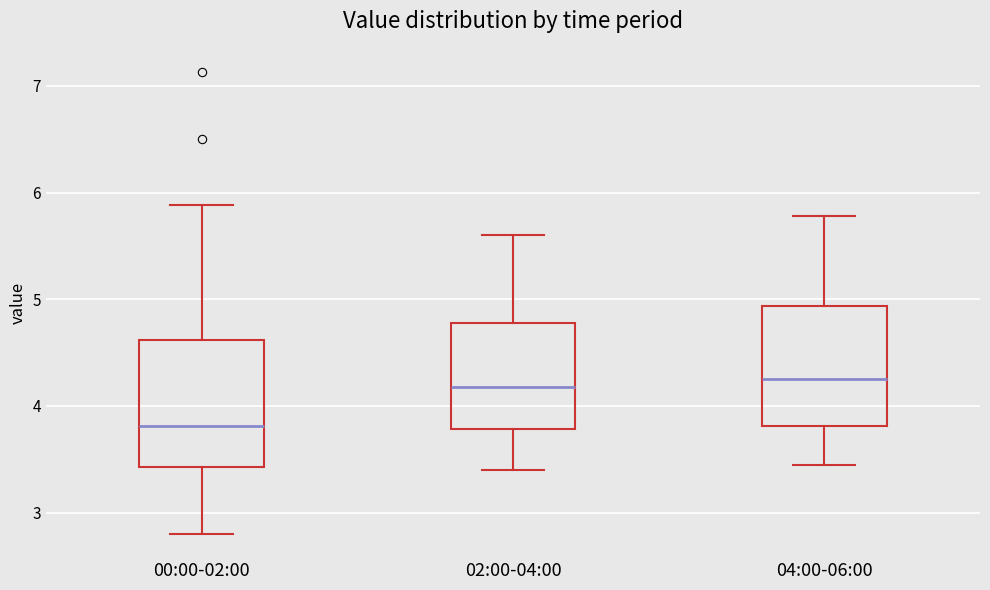

Where does the lower whisker of the box for 00:00-02:00 end on the y-axis? The values are not printed on the chart, so give them approximately, as read against the axis.

2.8